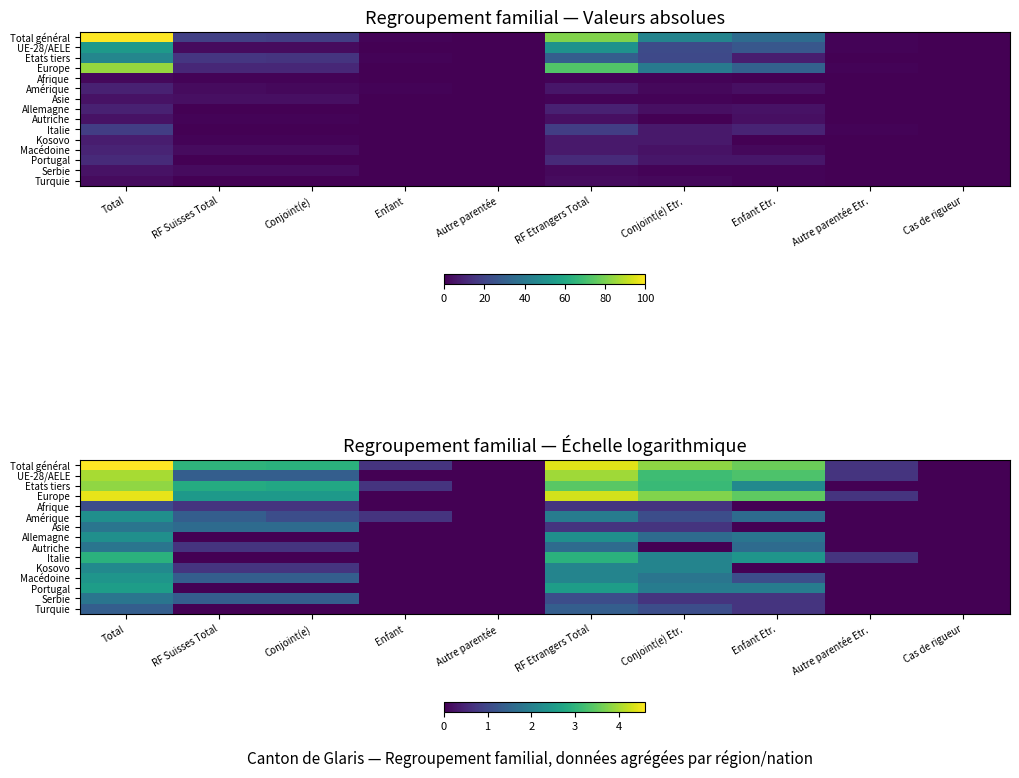

Between Enfant Etr. and RF Etrangers Total, which is larger?

RF Etrangers Total